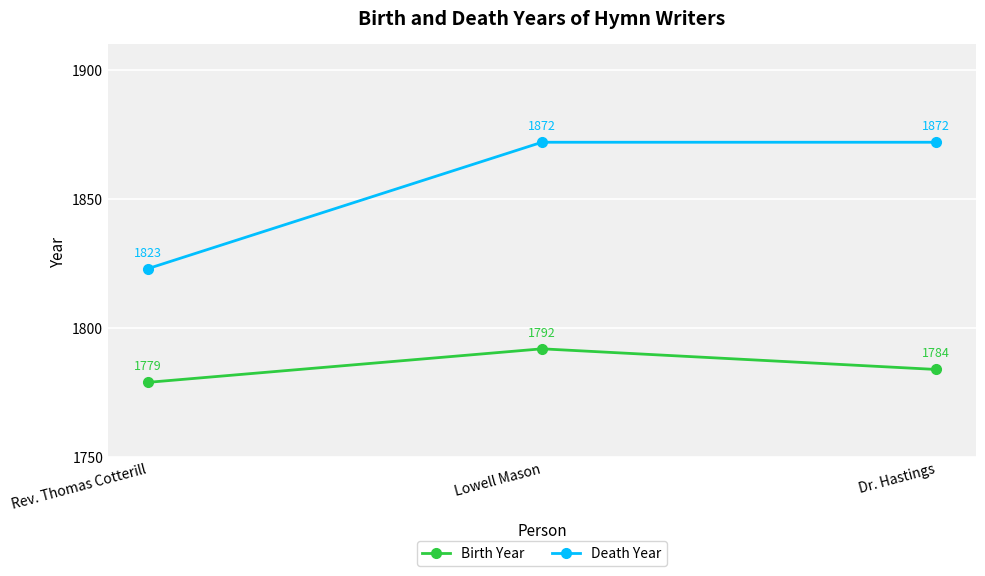

Reading left to right, list all the values displayed in this chart.

Birth Year: Rev. Thomas Cotterill=1779	Lowell Mason=1792	Dr. Hastings=1784
Death Year: Rev. Thomas Cotterill=1823	Lowell Mason=1872	Dr. Hastings=1872